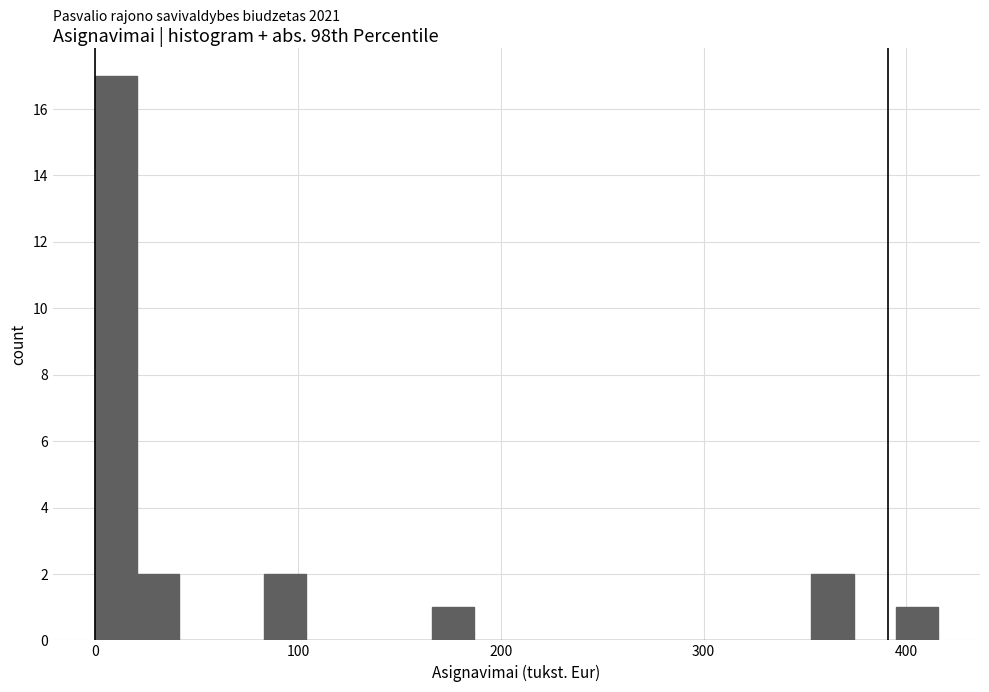

Read against the x-axis, roughly where is the centre of the tallest bar?

10